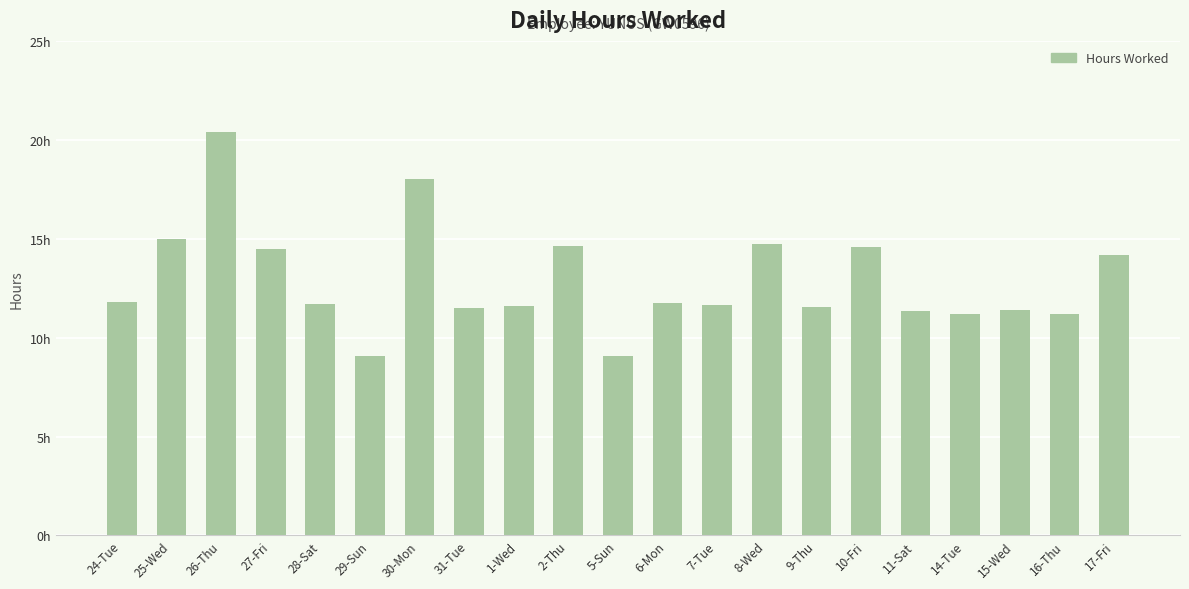

What is the change in value from 1-Wed to 11-Sat?

-0.2